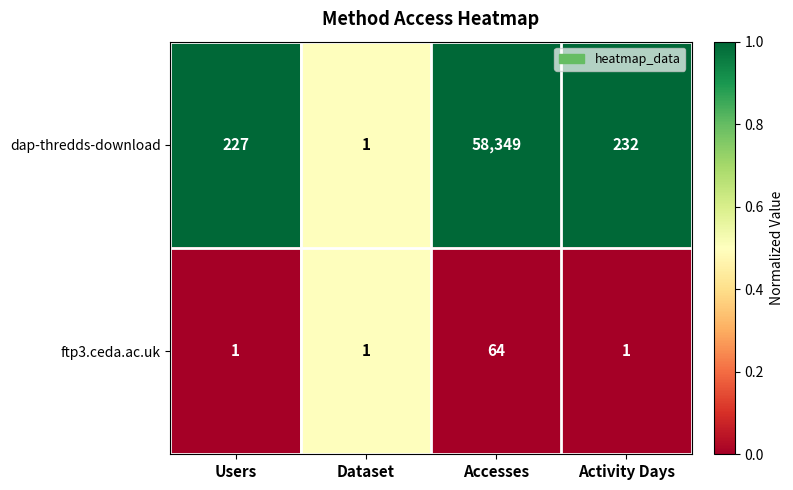

Which series has the largest range (max minus min)?

dap-thredds-download